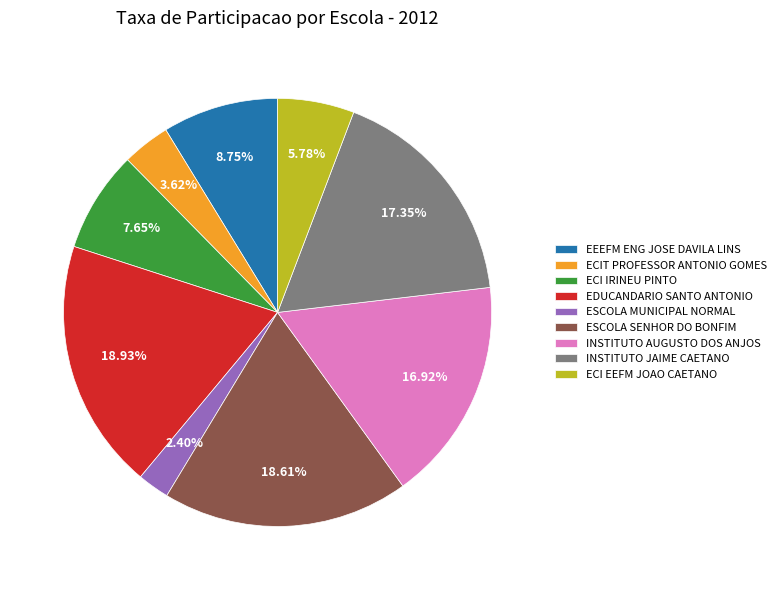

Which category has the smallest portion of the pie?

ESCOLA MUNICIPAL NORMAL